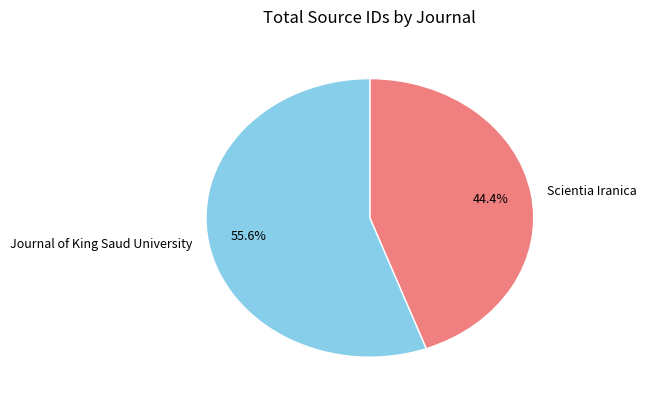

Approximately how many times larger is the value at Journal of King Saud University compared to Scientia Iranica?

1.3